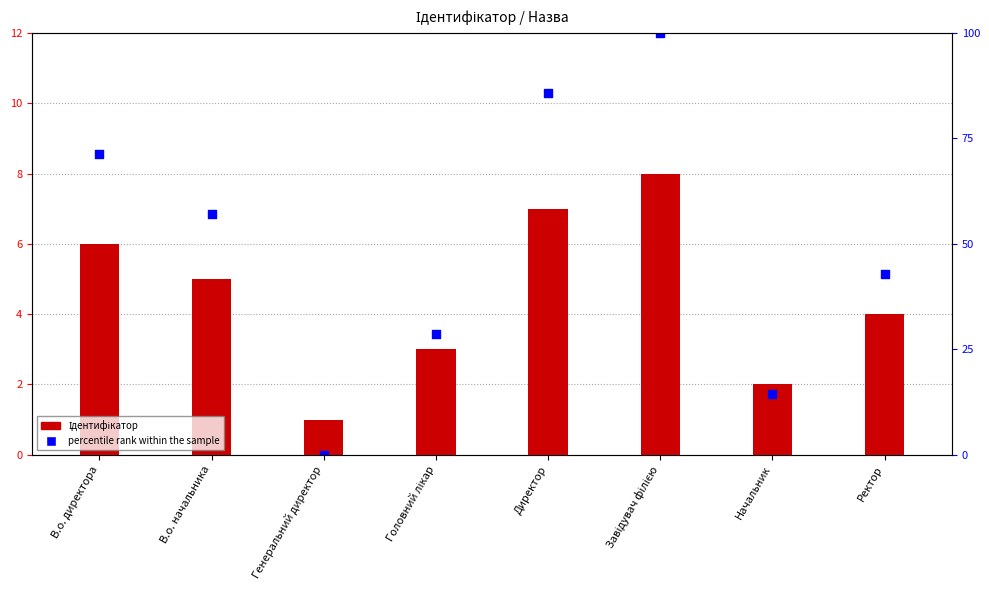

Is the value of Ідентифікатор at Директор greater than the value of percentile rank within the sample at Директор?

No